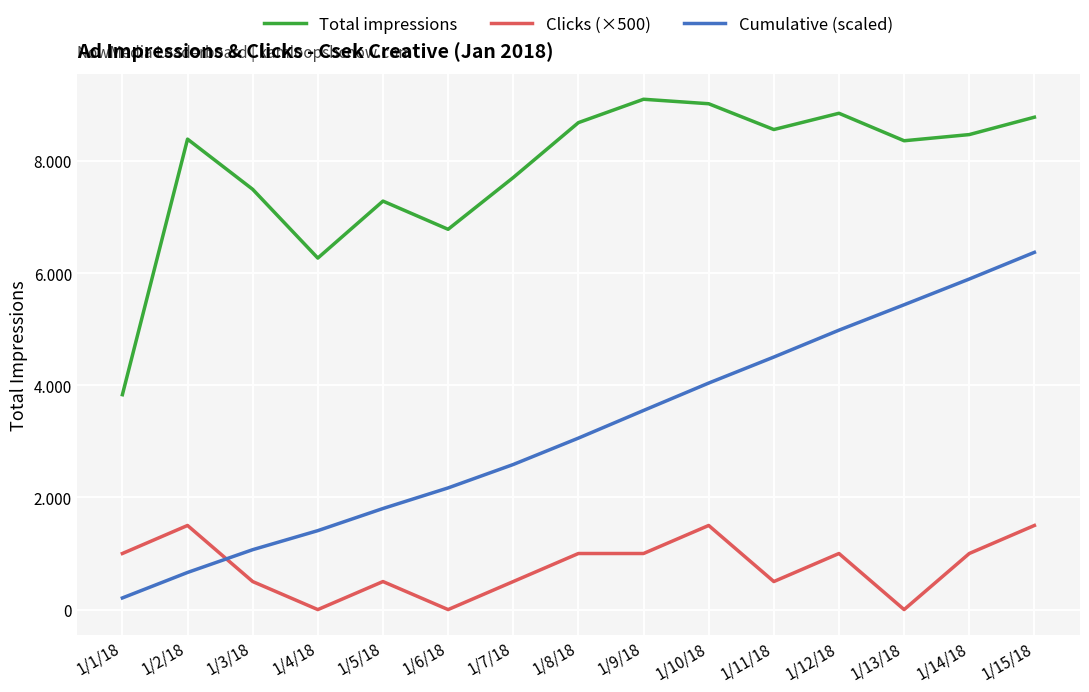

What are all the series names shown in the legend?

Total impressions, Clicks (×500), Cumulative (scaled)